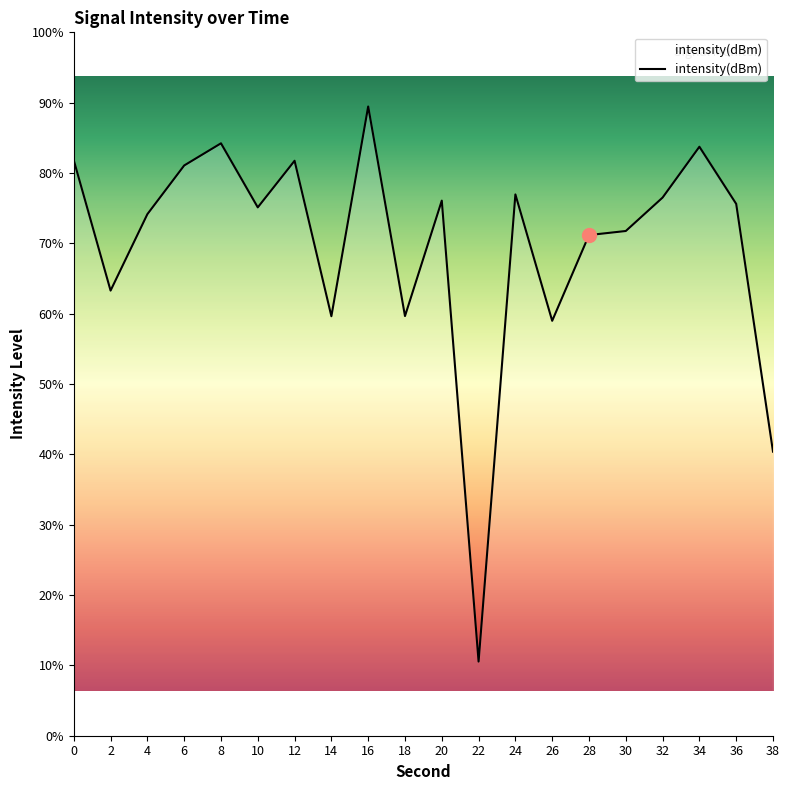

Does the chart display data point markers on the line(s)?

No